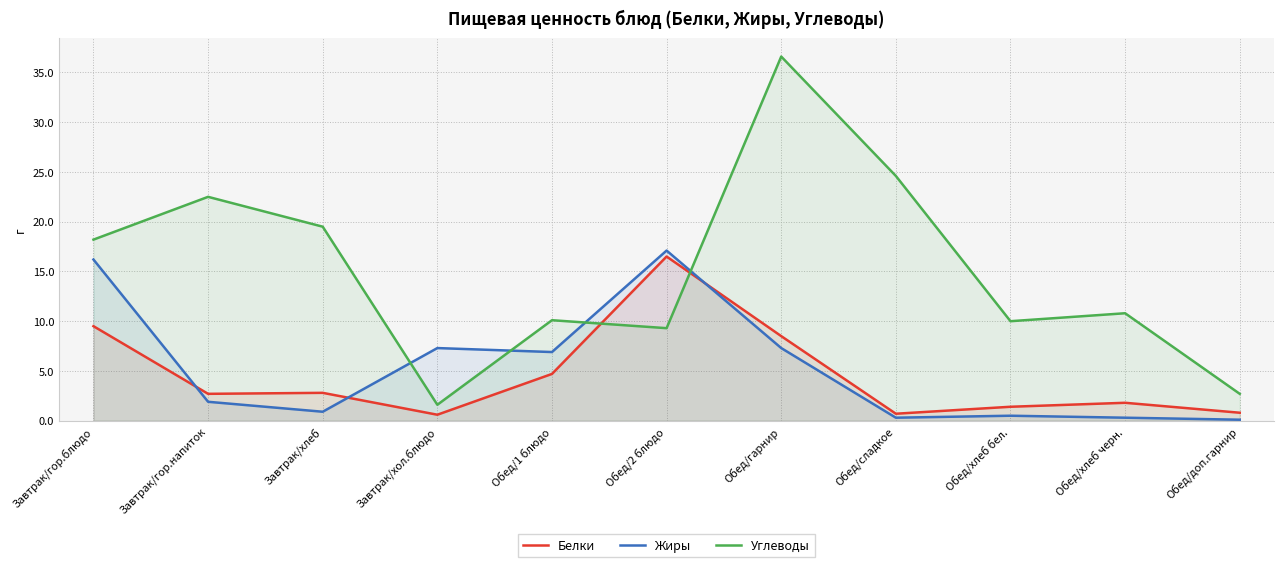

List the labels in order of Белки value, smallest first.

Завтрак/хол.блюдо, Обед/сладкое, Обед/доп.гарнир, Обед/хлеб бел., Обед/хлеб черн., Завтрак/гор.напиток, Завтрак/хлеб, Обед/1 блюдо, Обед/гарнир, Завтрак/гор.блюдо, Обед/2 блюдо